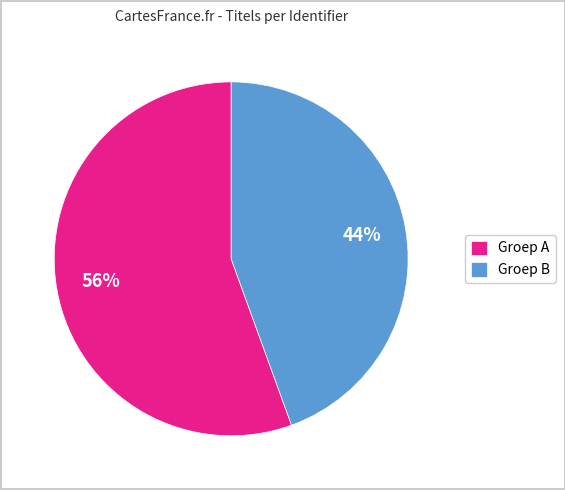

The Groep A slice represents 56% of the pie. True or false?

True